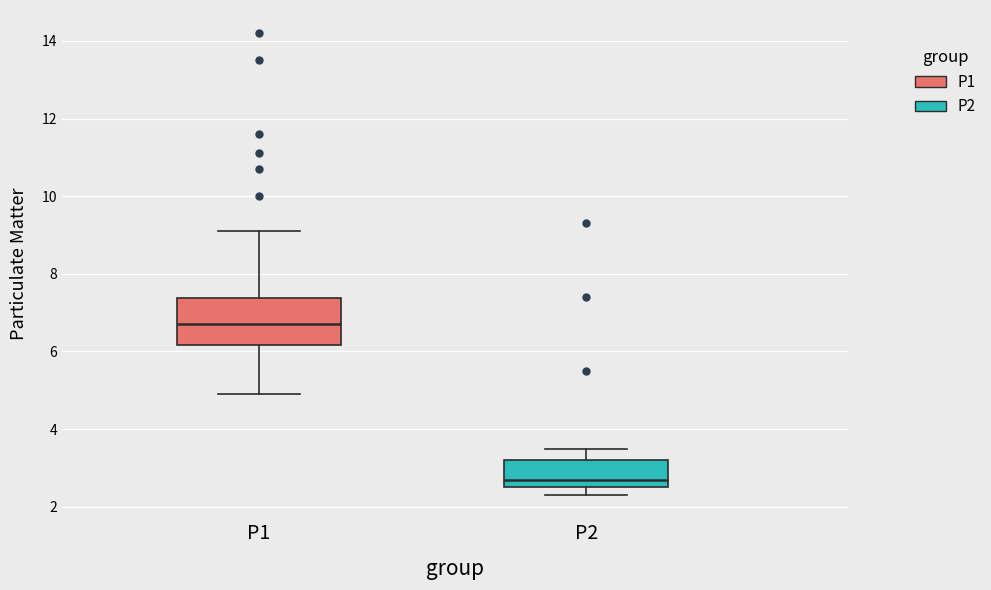

Where does the lower whisker of the box for P1 end on the y-axis? The values are not printed on the chart, so give them approximately, as read against the axis.

5.0